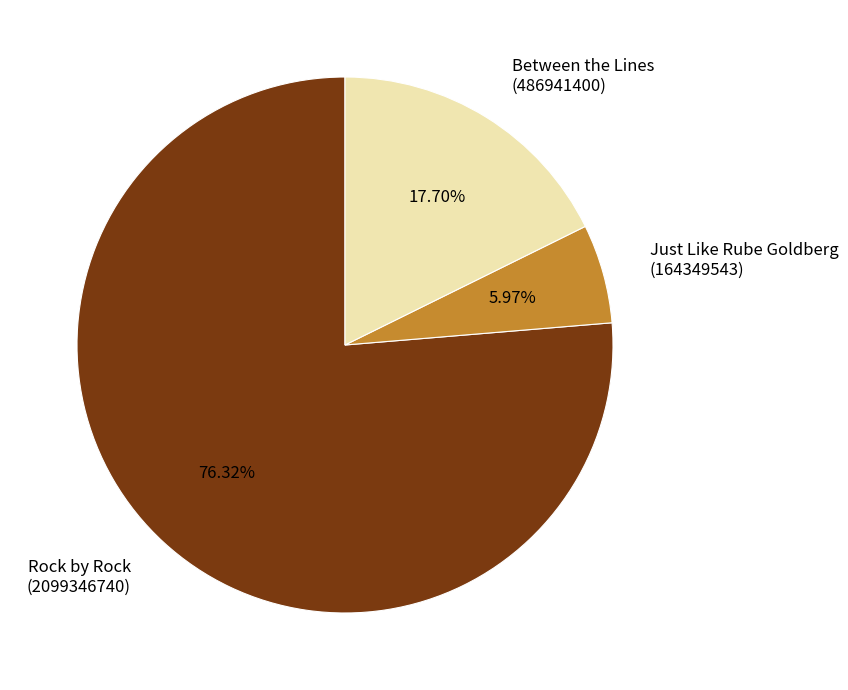

What is the smallest slice in the pie chart?

Just Like Rube Goldberg (164349543)